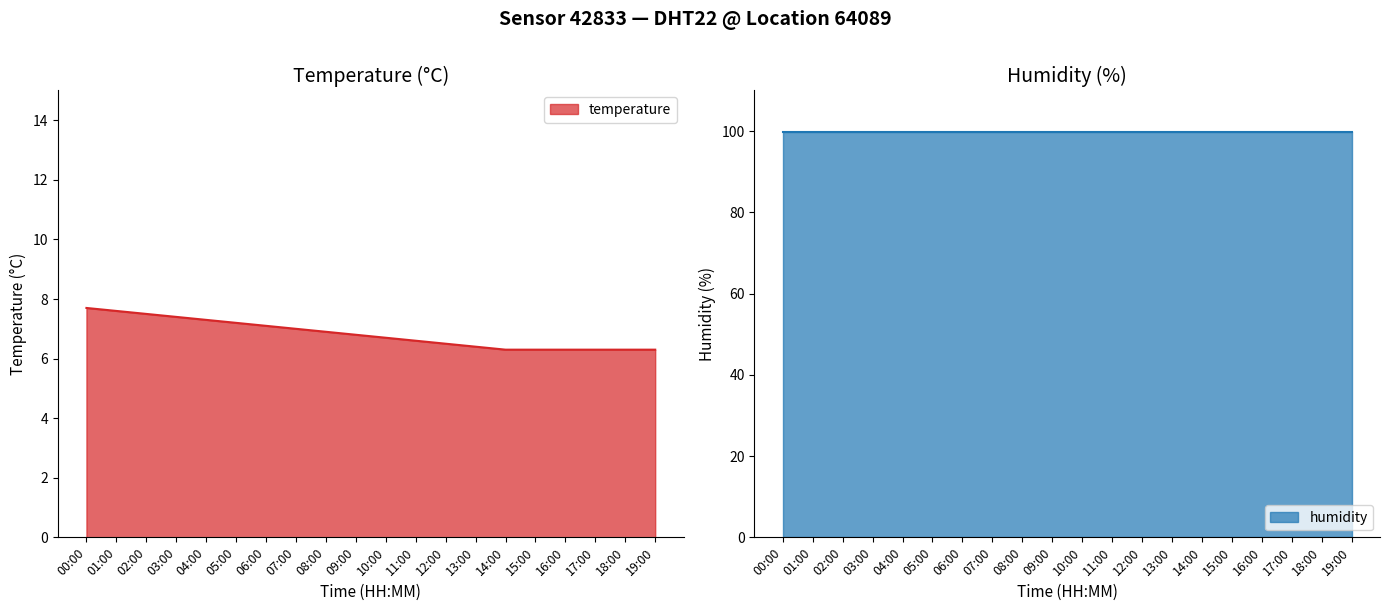

What is the average value?

6.8